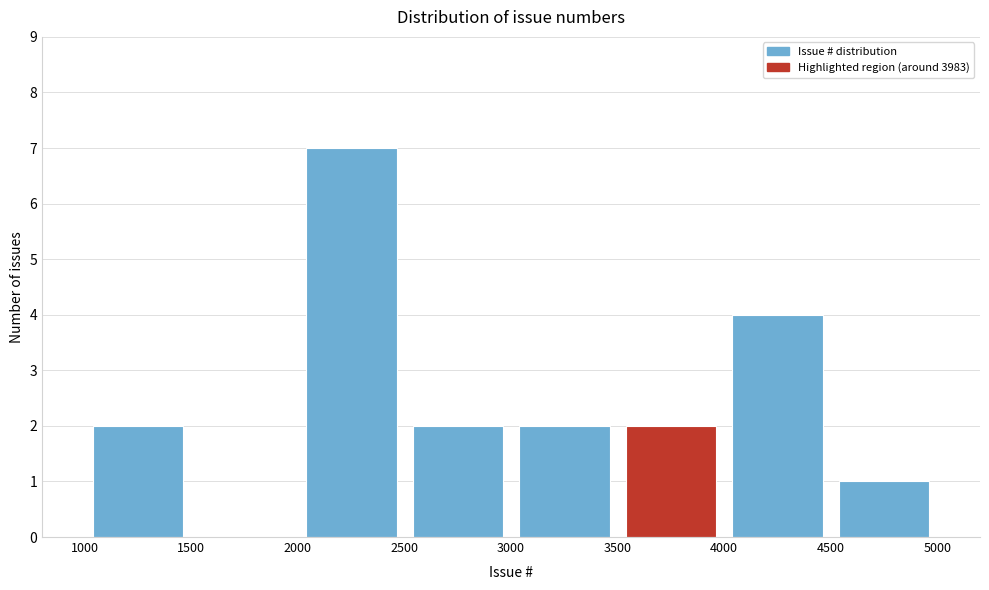

How tall is the bar that spans 4500 to 5000 on the x-axis? The values are not printed on the chart, so give them approximately, as read against the axis.

1